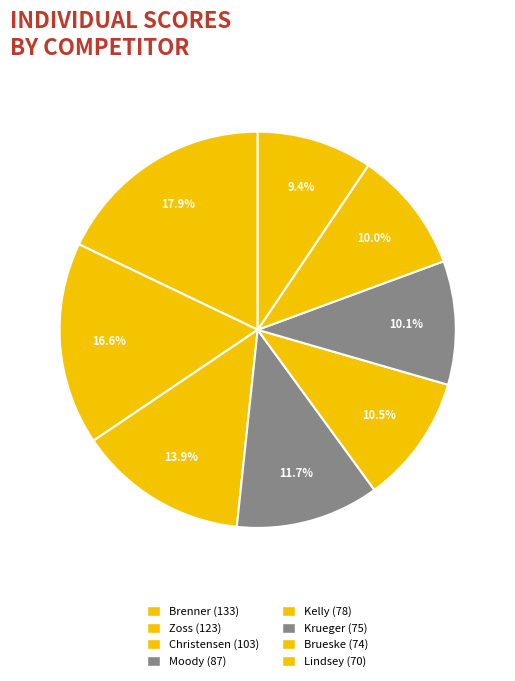

Is it true that Moody is 4% of the pie?

False